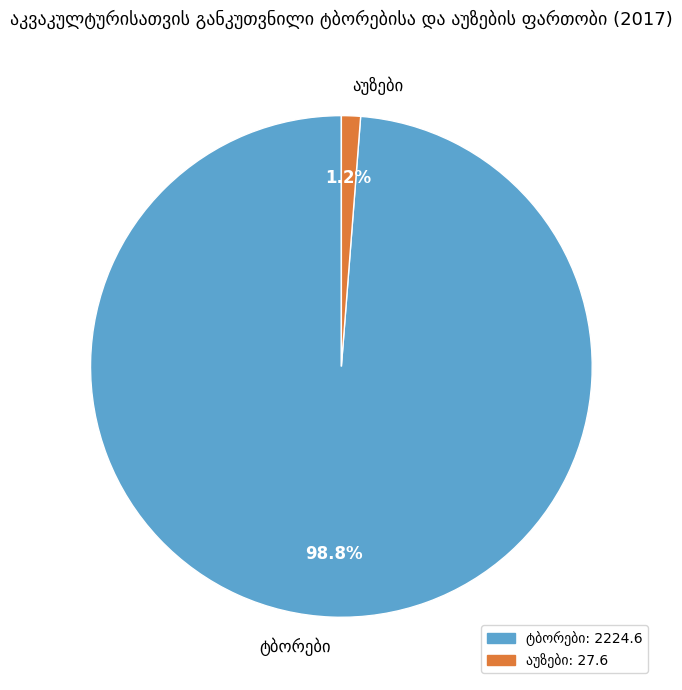

Is there any slice that represents more than half of the pie?

Yes